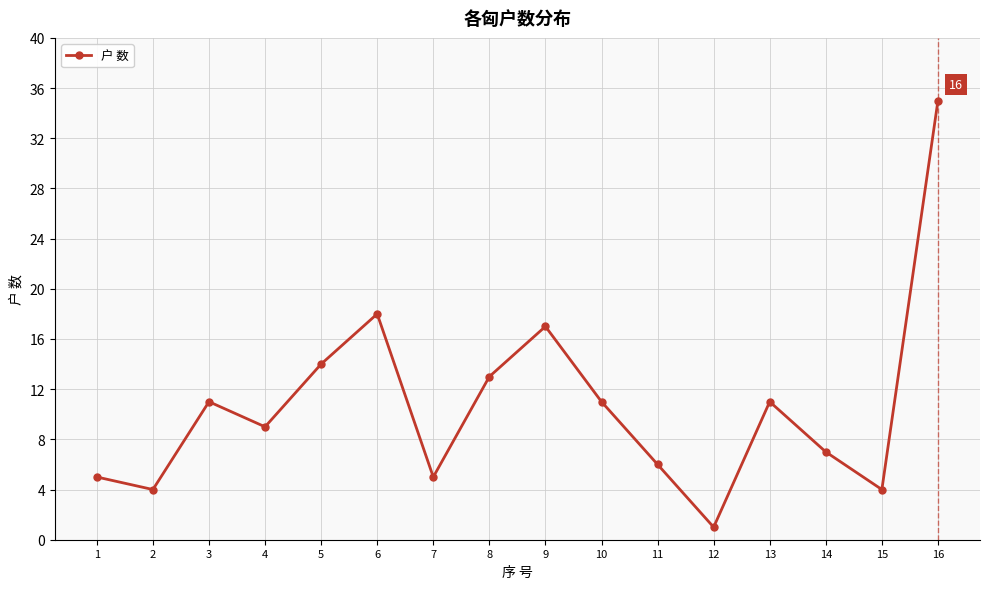

The chart shows a value of 18 at 6. True or false?

True